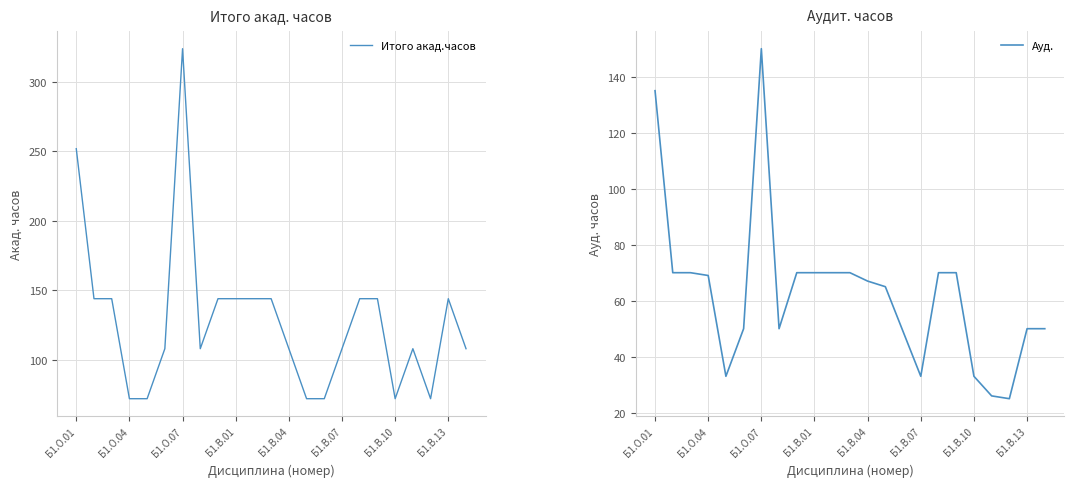

What is the minimum value for Итого акад.часов?

72